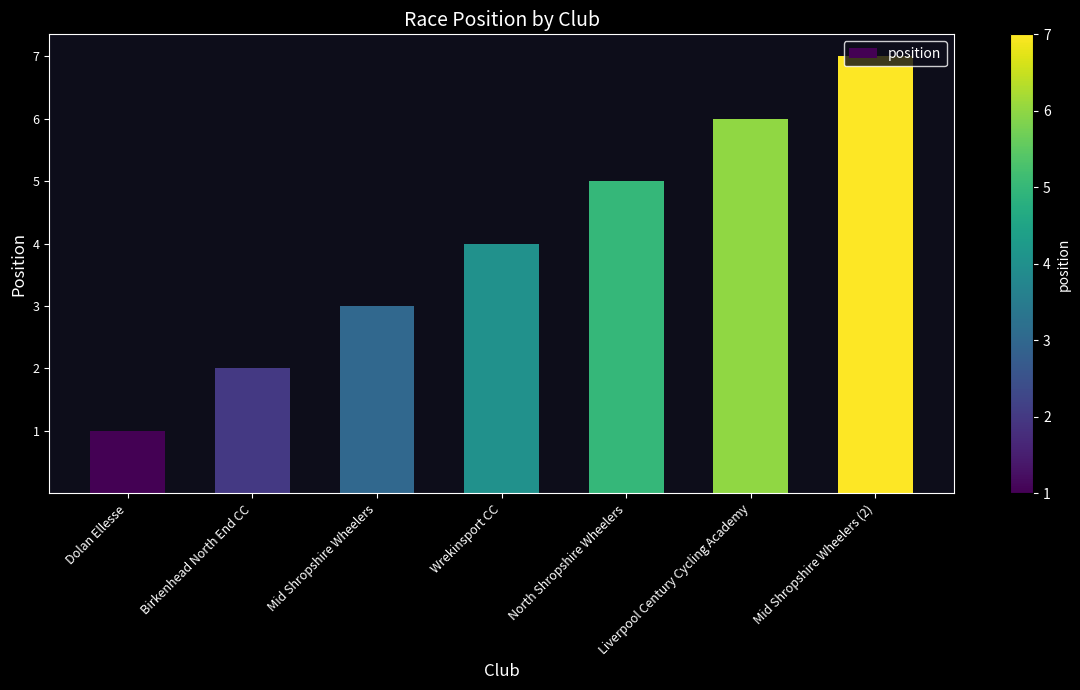

Which label corresponds to the smallest value in the chart?

Dolan Ellesse